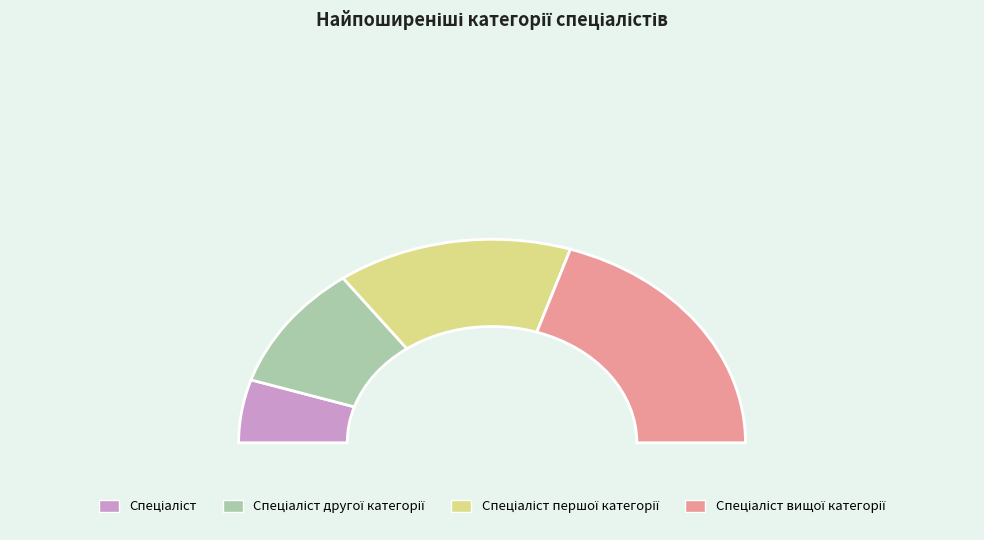

What is the ratio of the value at Спеціаліст вищої категорії to the value at Спеціаліст першої категорії?

1.3